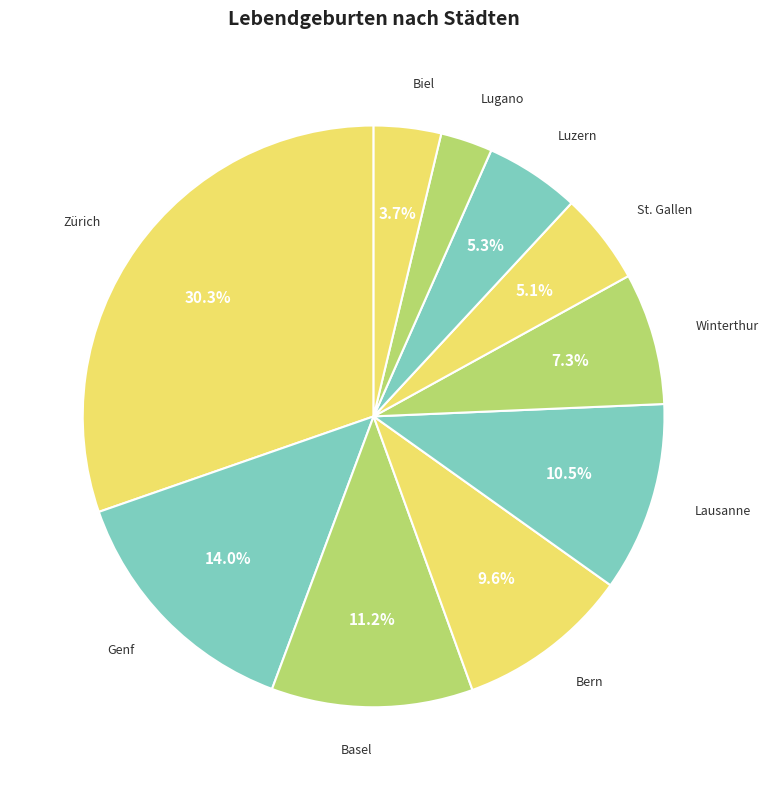

Rank the categories by value from lowest to highest.

Lugano, Biel, St. Gallen, Luzern, Winterthur, Bern, Lausanne, Basel, Genf, Zürich